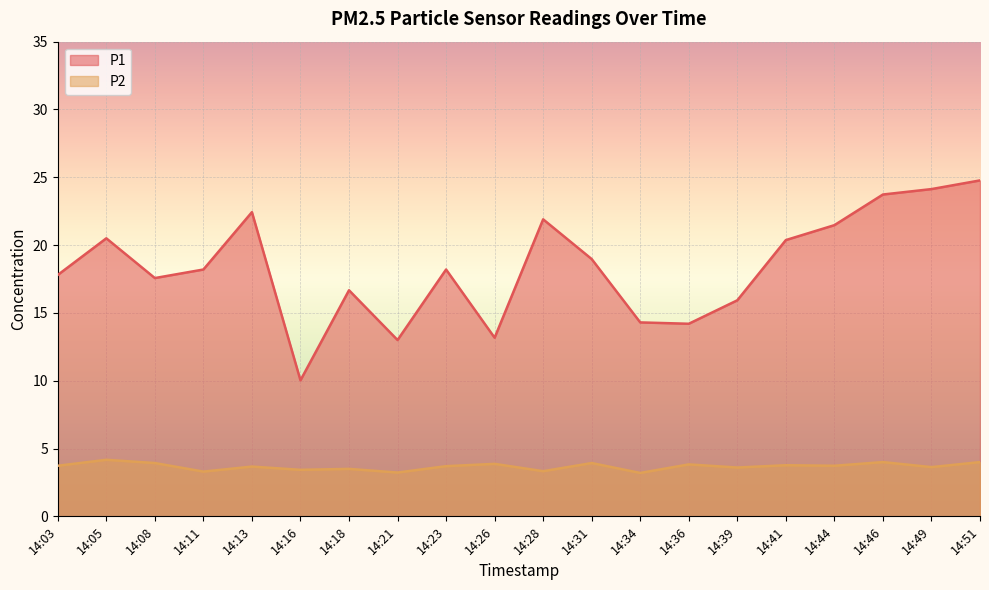

Which series has the widest spread of values?

P1